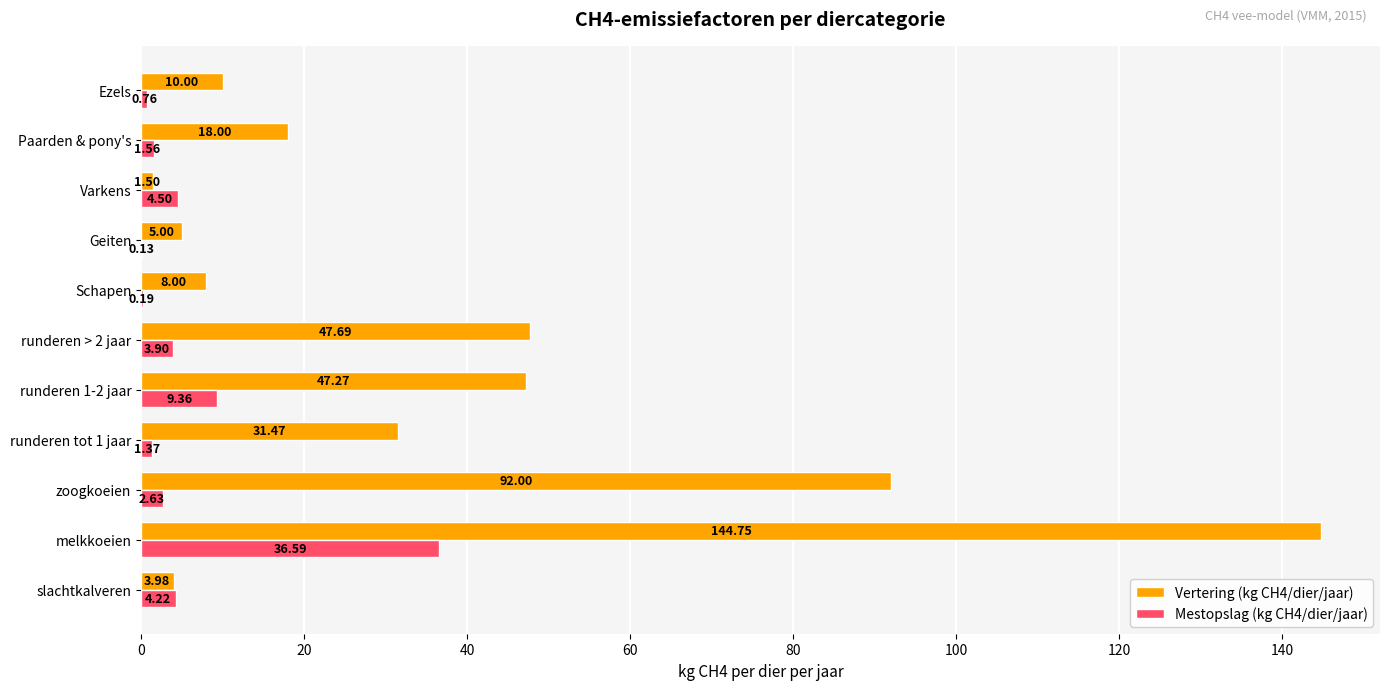

Which series has the largest total across all categories?

Vertering (kg CH4/dier/jaar)